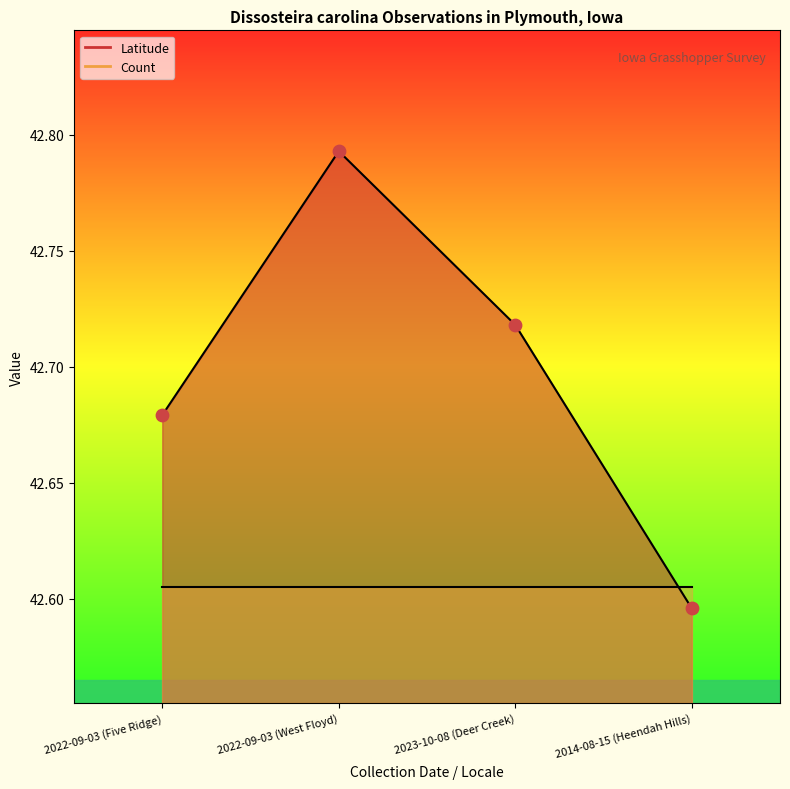

Between 2014-08-15 (Heendah Hills) and 2022-09-03 (Five Ridge), which is larger?

2022-09-03 (Five Ridge)